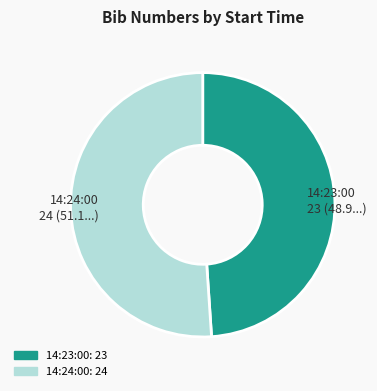

How many slices are in this pie chart?

2